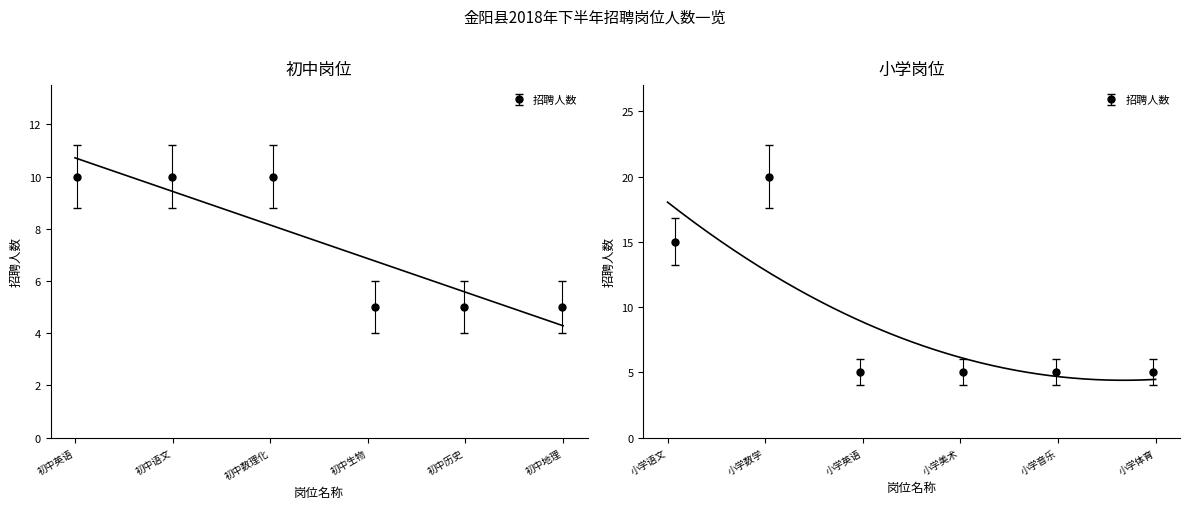

Rank the categories by value from highest to lowest.

小学数学, 小学语文, 初中英语, 初中语文, 初中数理化, 初中生物, 初中历史, 初中地理, 小学英语, 小学美术, 小学音乐, 小学体育